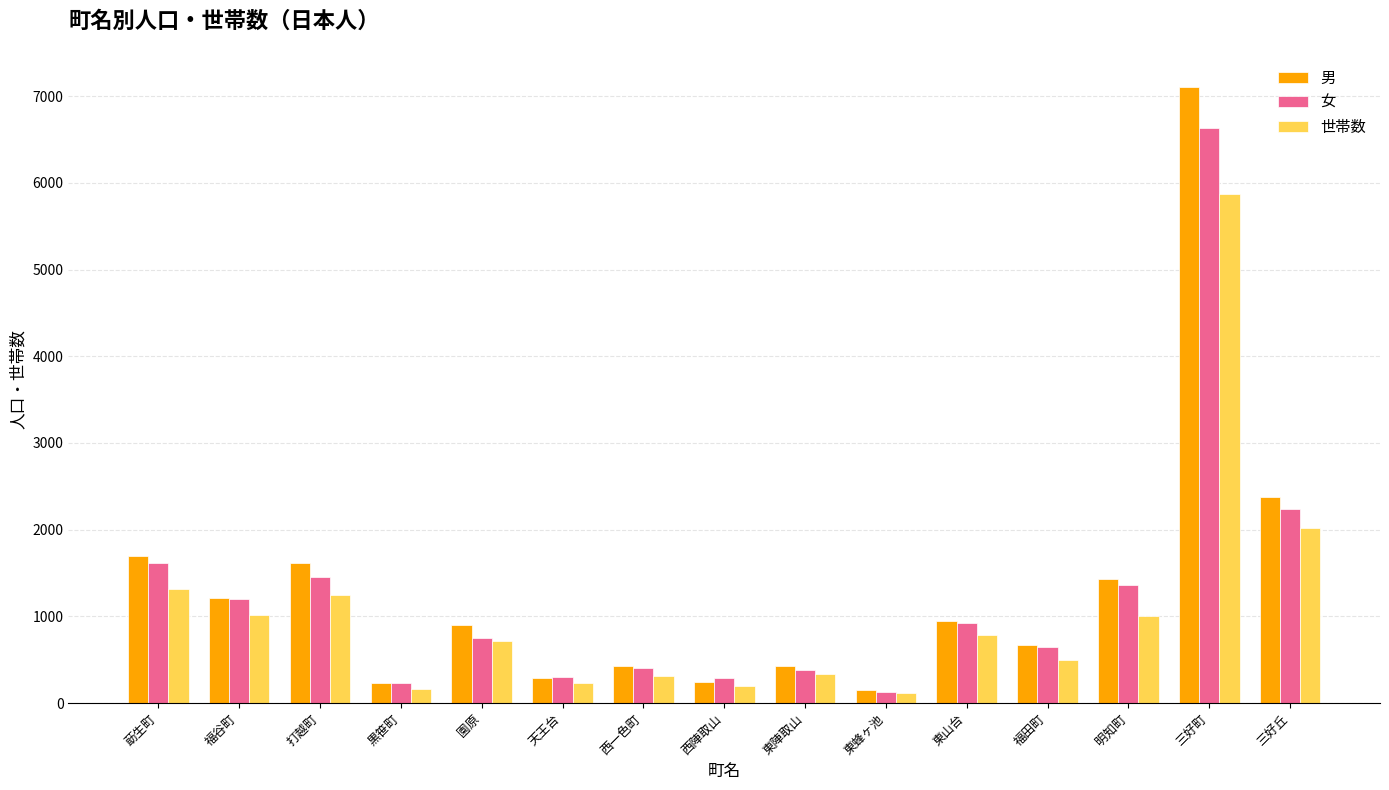

How many bars are there in each group?

3